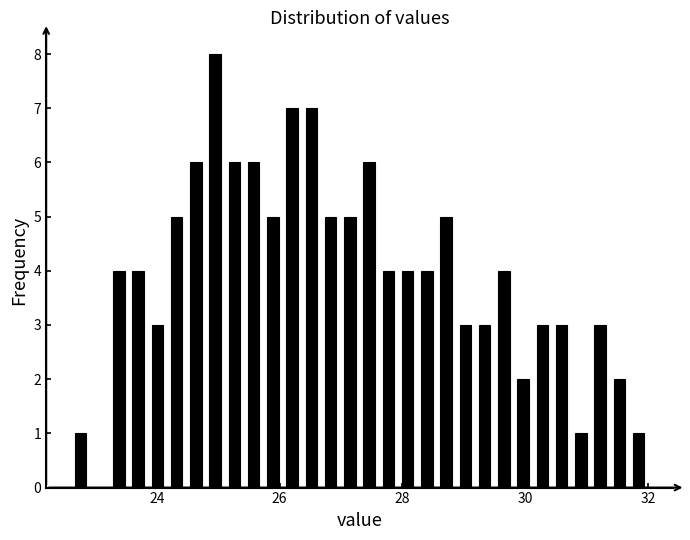

Around what value on the x-axis is the tallest bar? Give the approximate position of its centre, as read against the axis.

25.0